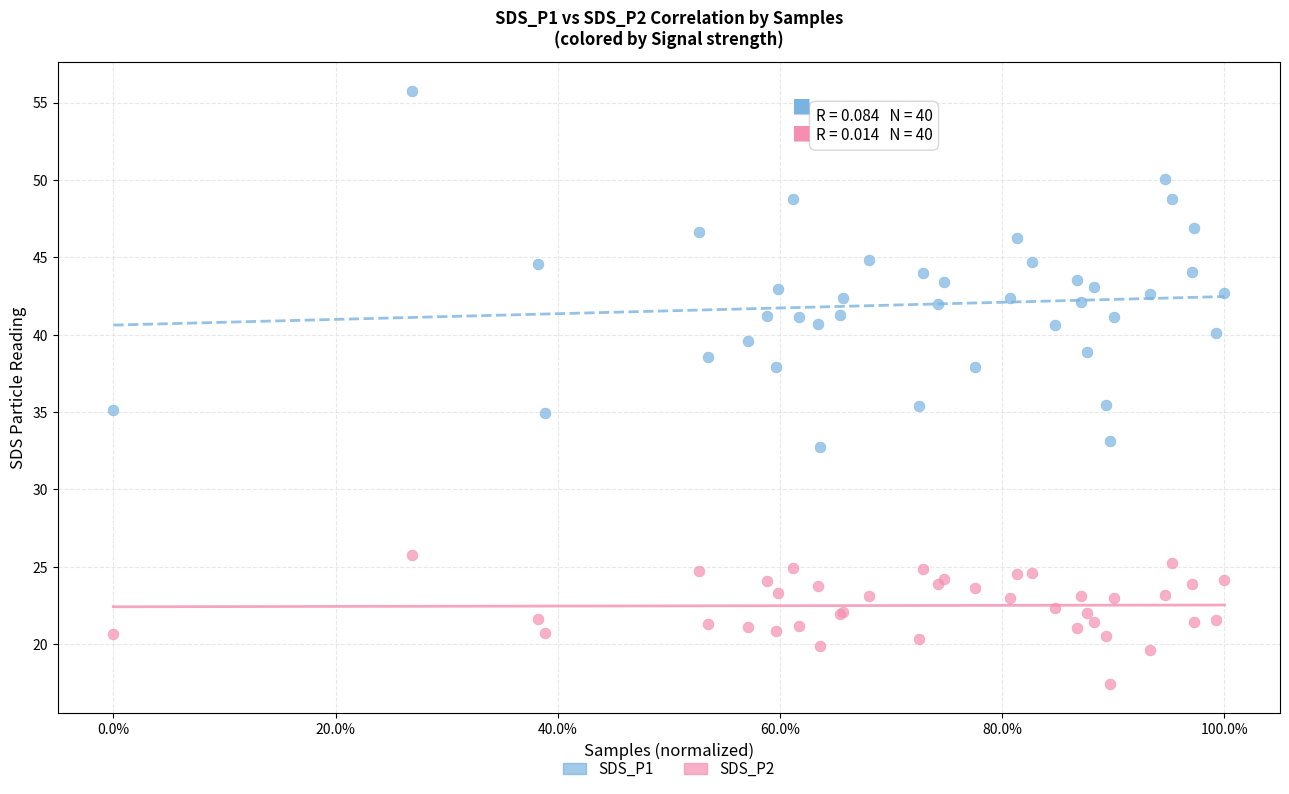

Which series reaches the minimum Y coordinate?

SDS_P2